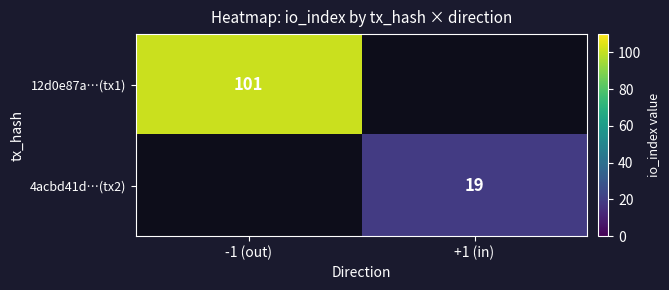

True or false: 12d0e87a…(tx1) has a value of 101 at -1 (out).

True